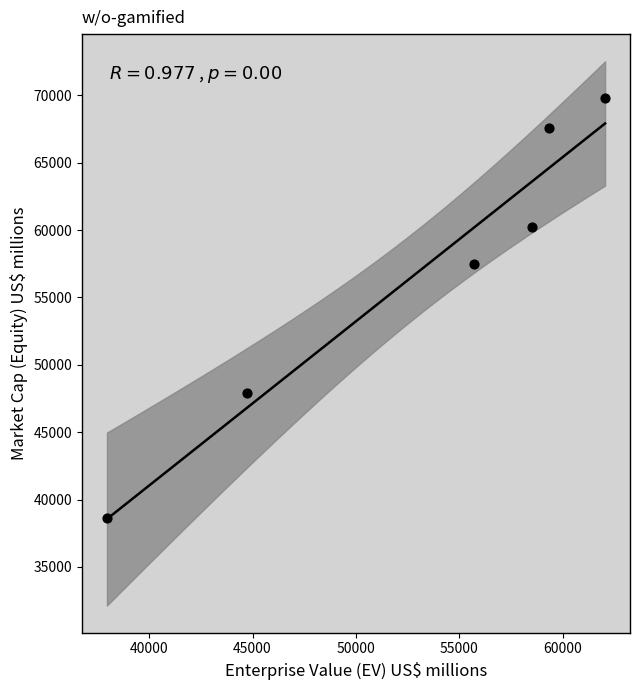

What Y value in the scatter plot is closest to 54211?

57492